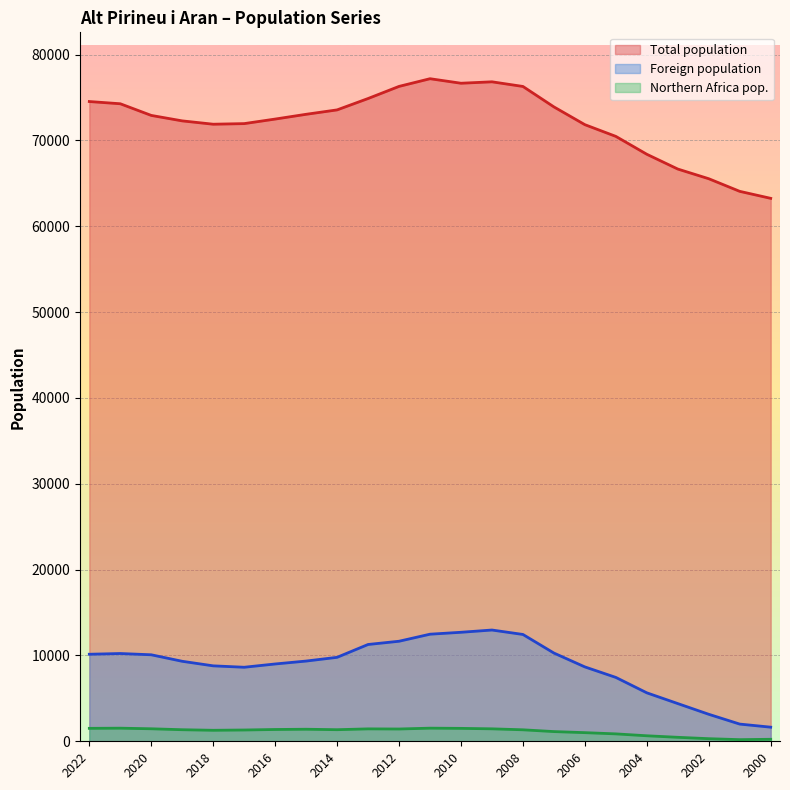

Reading left to right, extract all data points from this chart.

Total population: 2022=74531	2021=74271	2020=72913	2019=72276	2018=71888	2017=71958	2016=72488	2015=73044	2014=73557	2013=74882	2012=76294	2011=77189	2010=76662	2009=76828	2008=76287	2007=73906	2006=71835	2005=70470	2004=68386	2003=66665	2002=65537	2001=64067	2000=63253
Foreign population: 2022=10140	2021=10226	2020=10077	2019=9319	2018=8789	2017=8625	2016=9007	2015=9346	2014=9782	2013=11277	2012=11655	2011=12476	2010=12699	2009=12962	2008=12445	2007=10280	2006=8664	2005=7440	2004=5645	2003=4393	2002=3145	2001=2004	2000=1644
Northern Africa pop.: 2022=1508	2021=1527	2020=1457	2019=1347	2018=1282	2017=1315	2016=1374	2015=1404	2014=1350	2013=1446	2012=1431	2011=1529	2010=1505	2009=1451	2008=1338	2007=1130	2006=1006	2005=863	2004=642	2003=463	2002=303	2001=191	2000=233